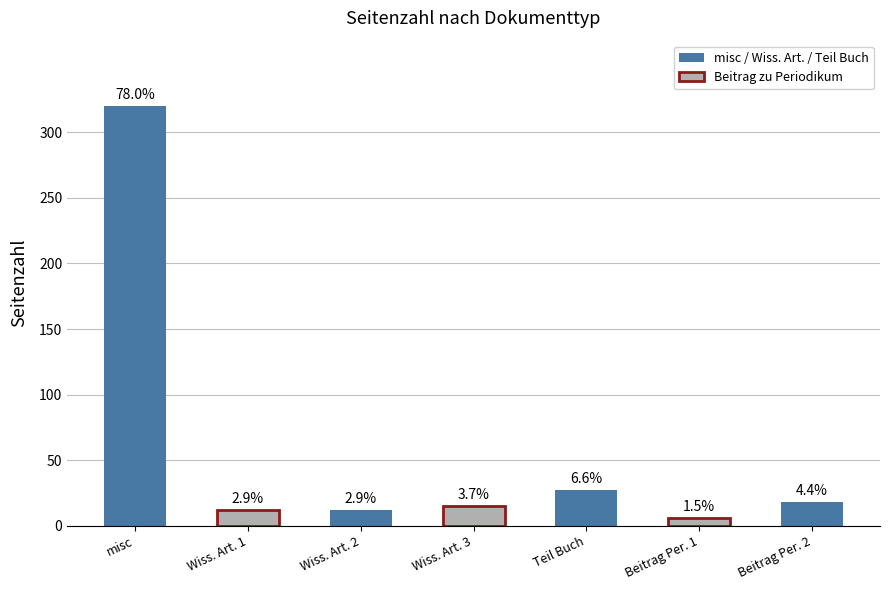

What is the average value?

59